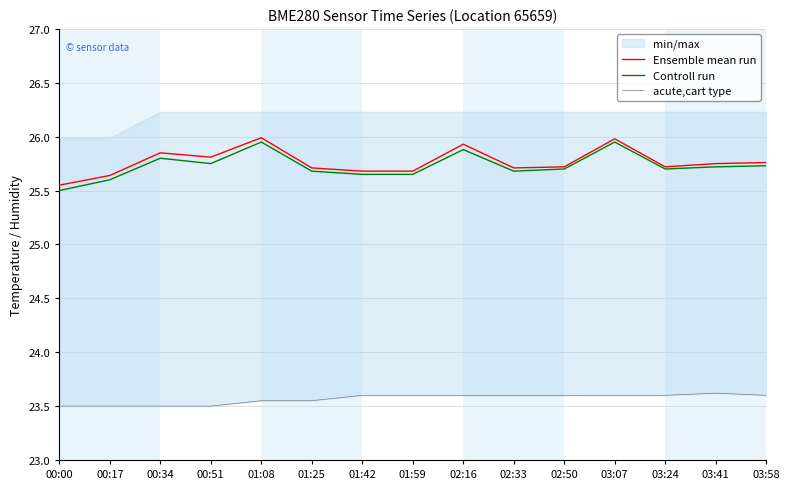

True or false: Ensemble mean run and Controll run cross at least once.

False